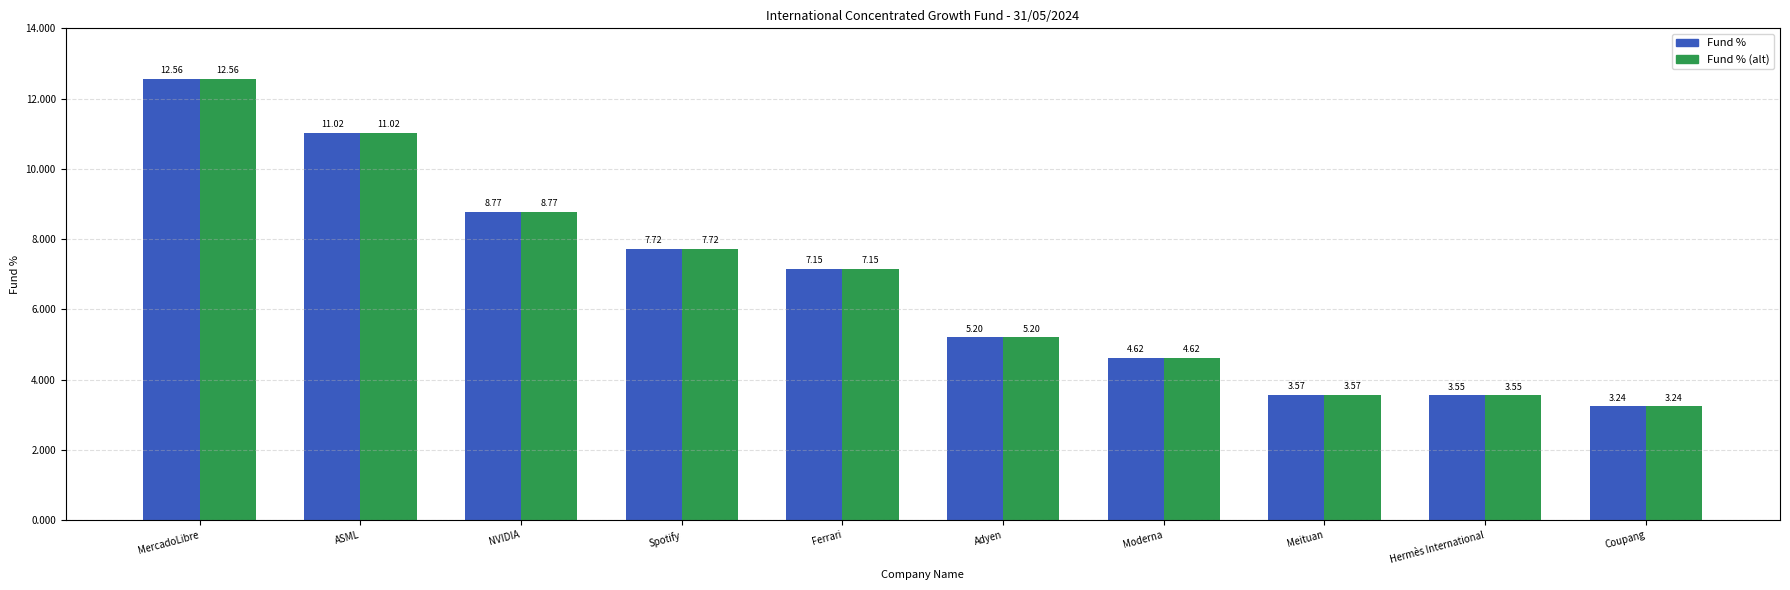

What position from the left is ASML?

2